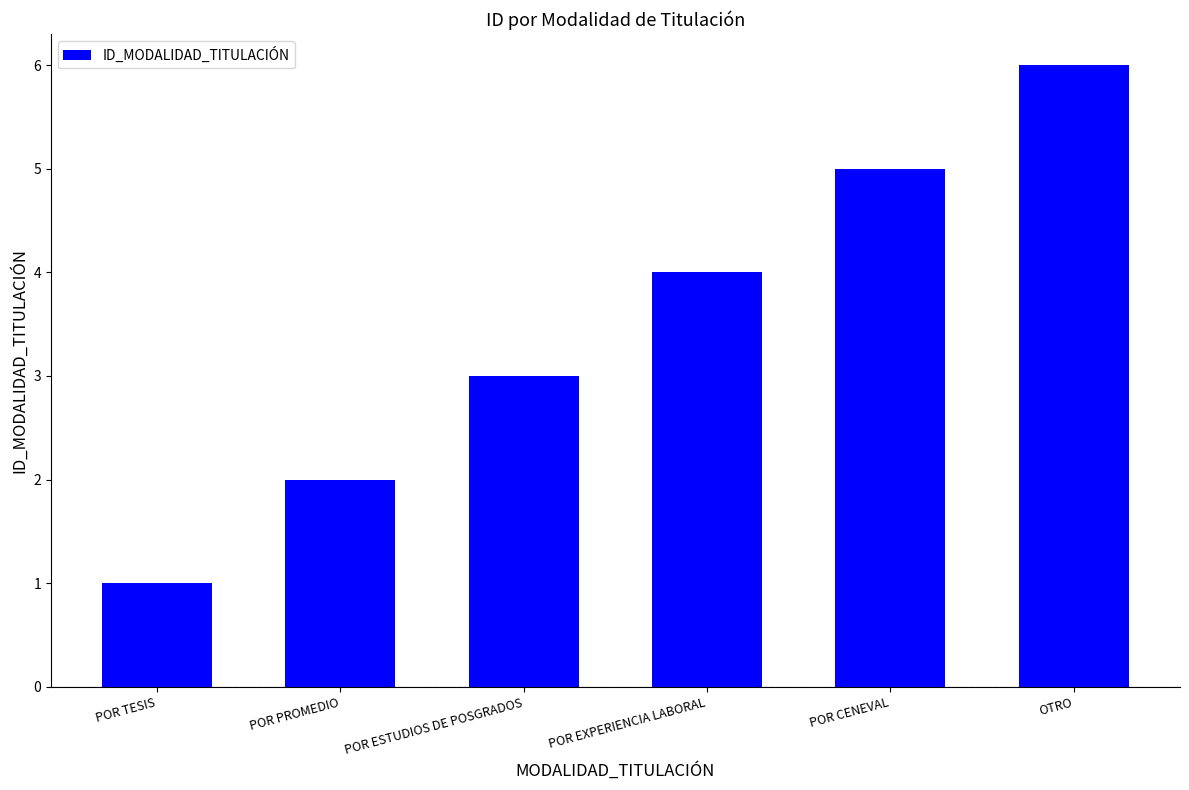

Count the values in the range 2 to 5.

4